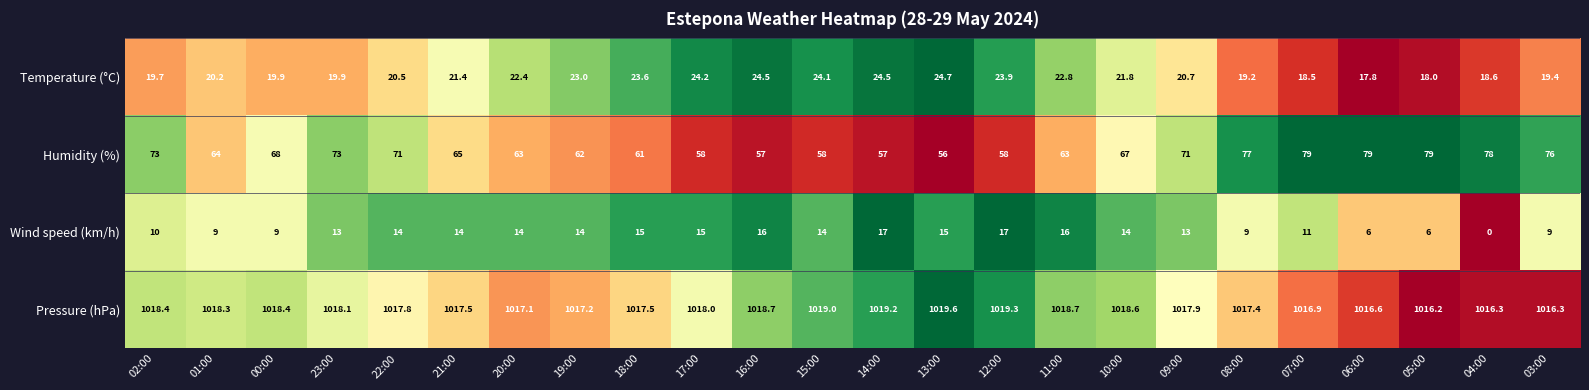

Between 07:00 and 04:00, which series saw the biggest shift?

Wind speed (km/h)